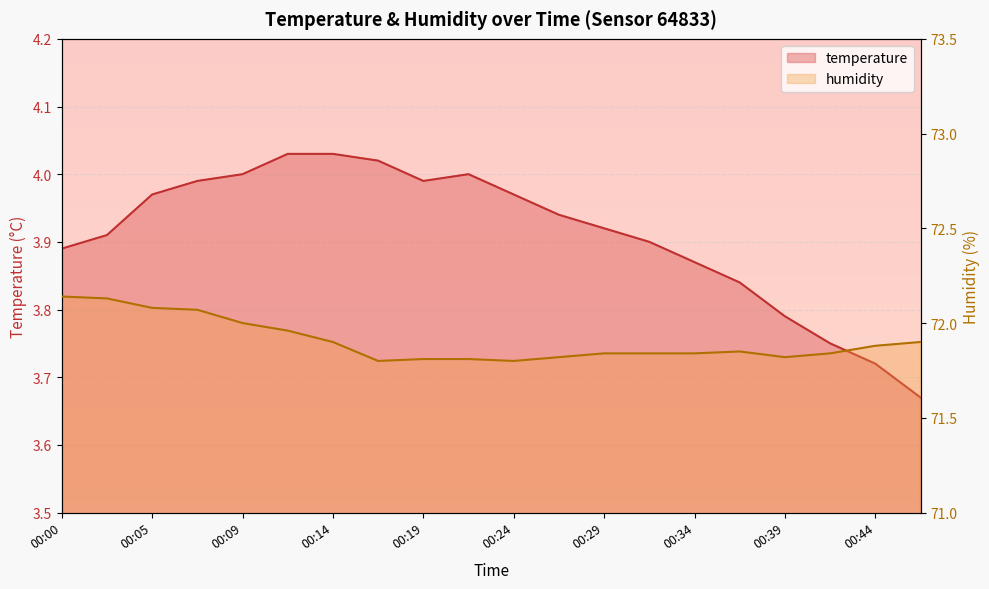

What is the value of the humidity point at the 16th from the left?

71.8